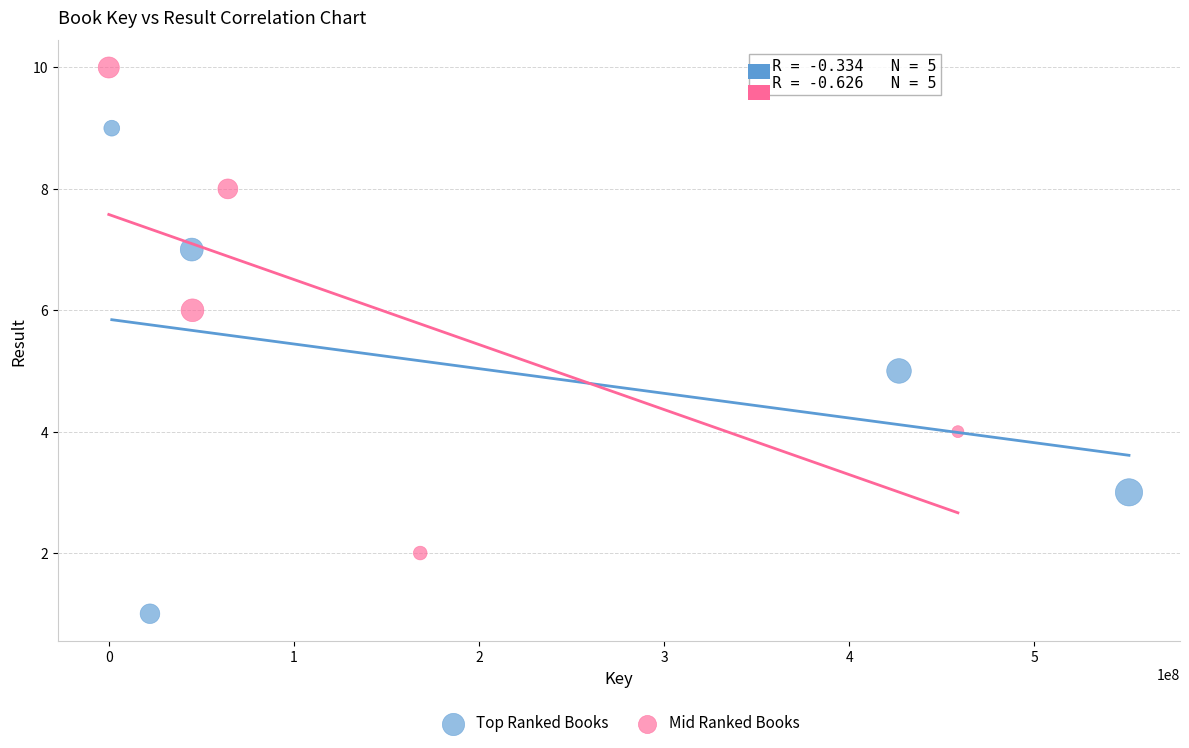

Which series reaches the minimum Y coordinate?

Top Ranked Books